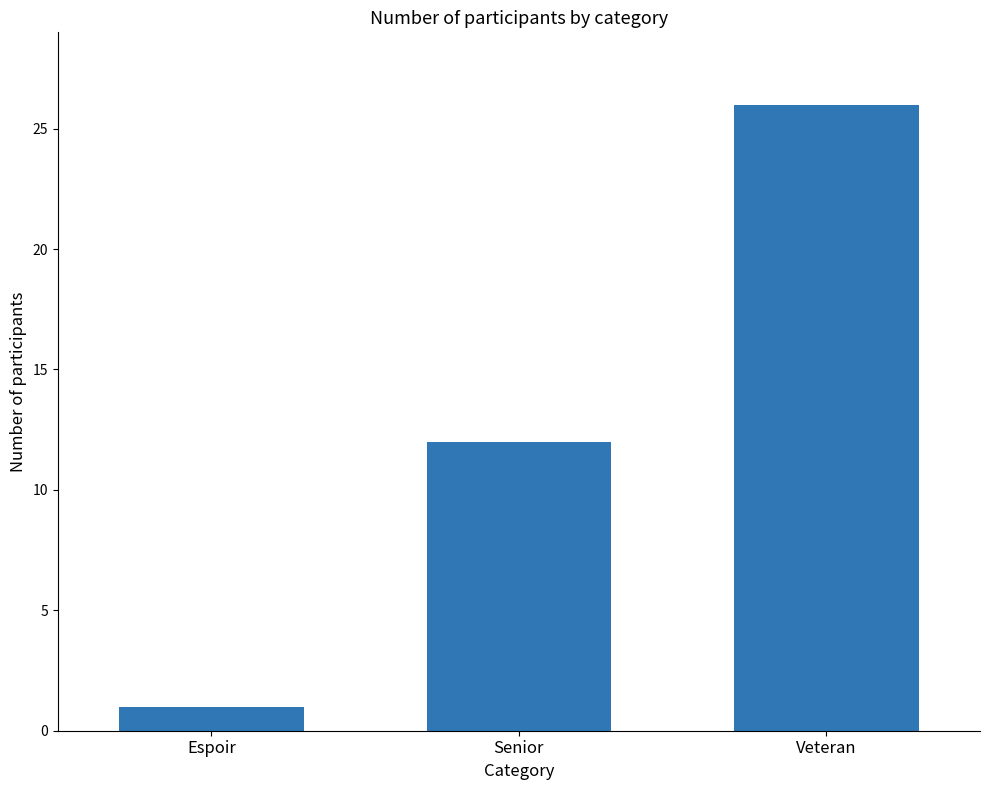

What is the approximate value at Senior?

12